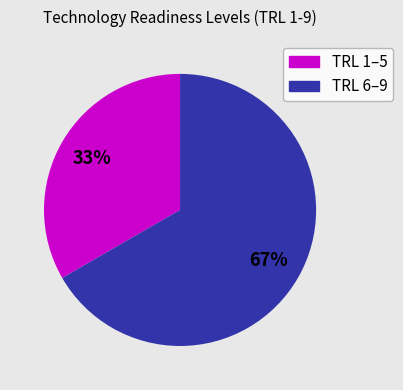

To the nearest percent, what is the average slice percentage?

50%